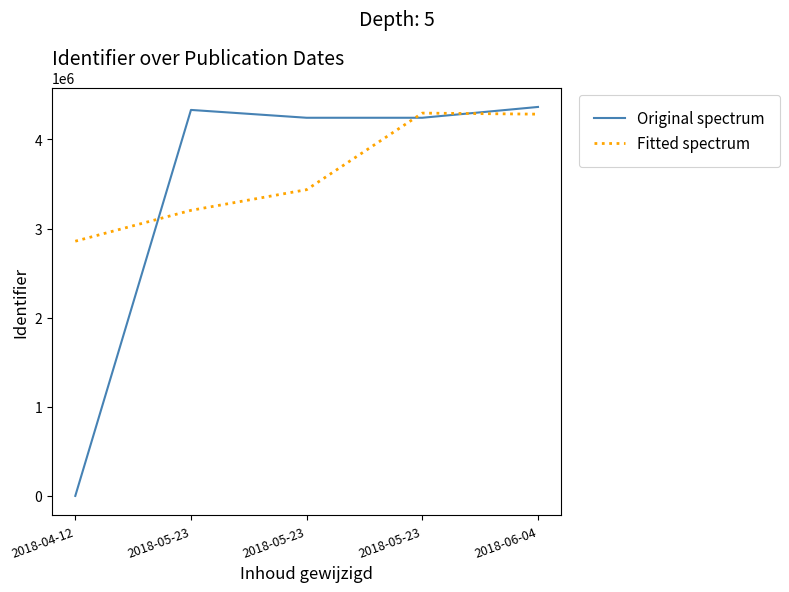

Reading left to right, list all the values displayed in this chart.

Original spectrum: 0.0	4331248.0	4243257.0	4243273.0	4364650.0
Fitted spectrum: 2858168.3	3204444.5	3436485.6	4295607.0	4283726.7